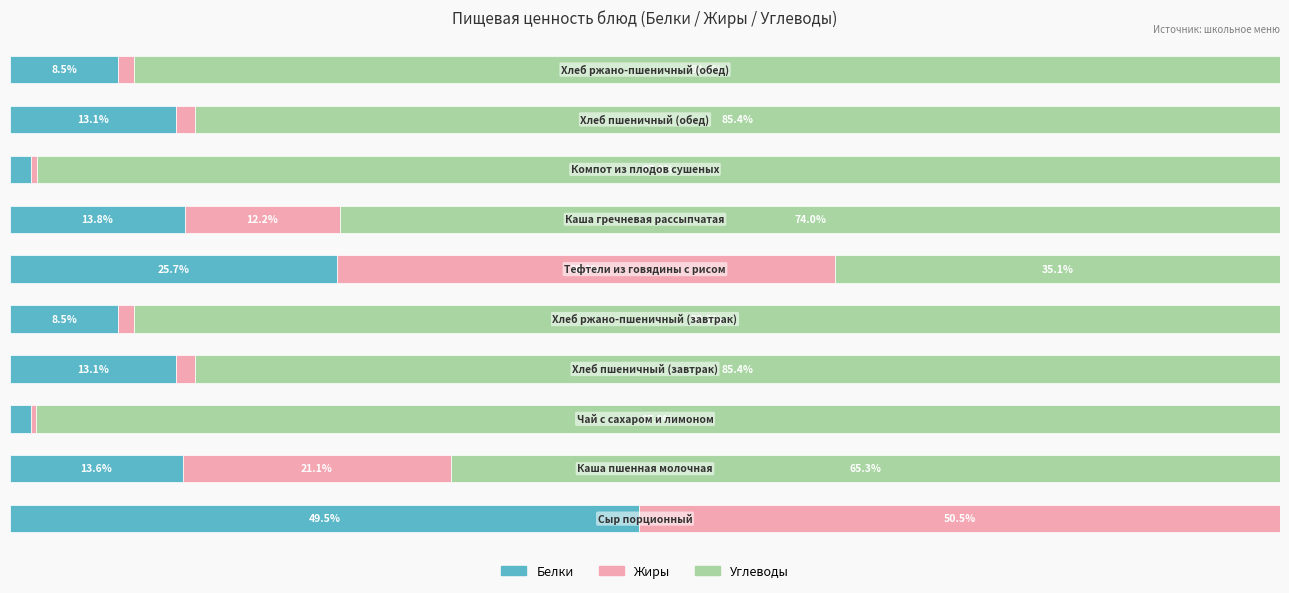

What are all the series names shown in the legend?

Белки, Жиры, Углеводы